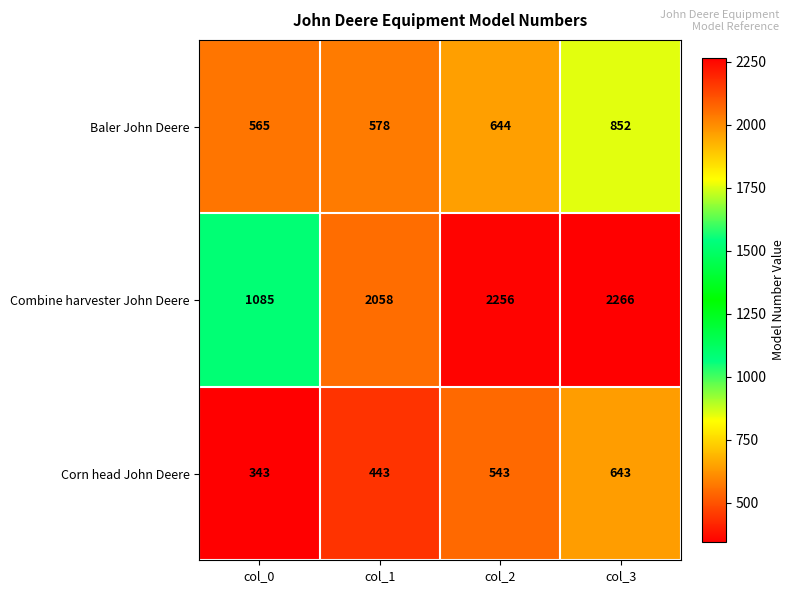

What is the approximate value of Combine harvester John Deere at col_1, to the nearest 10?

2060